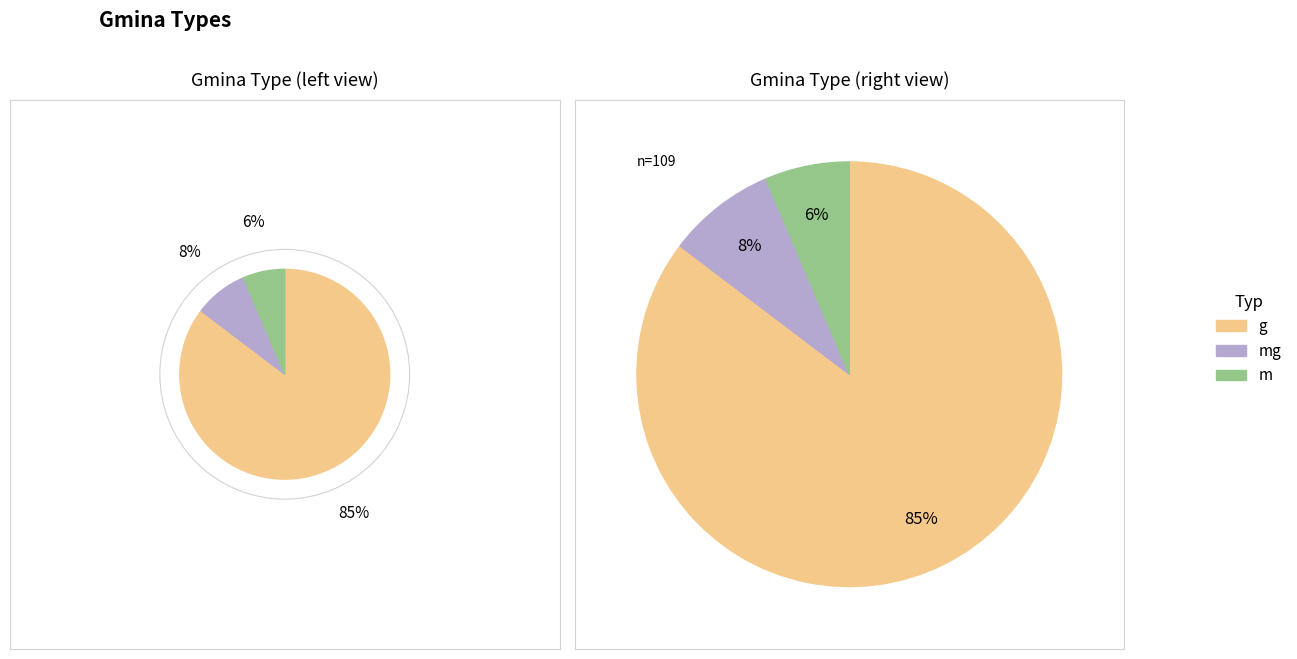

What percentage is the m slice, to the nearest percent?

6%